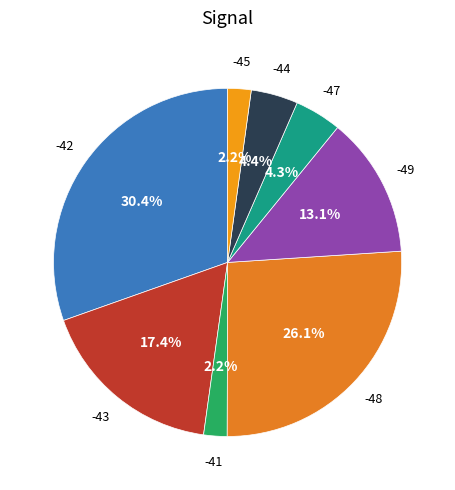

Is there any slice that represents more than half of the pie?

No